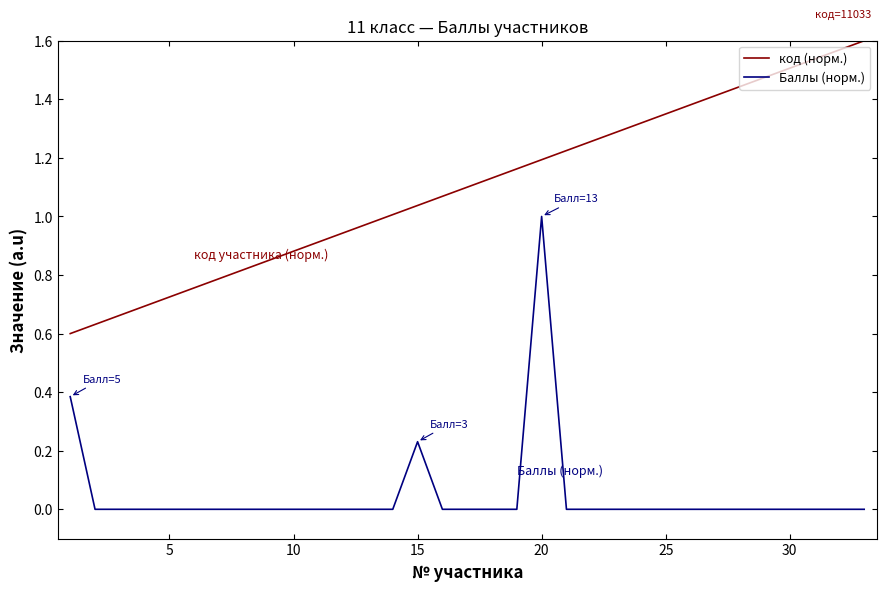

Rank the series by their average value, from lowest to highest.

Баллы (норм.), код (норм.)